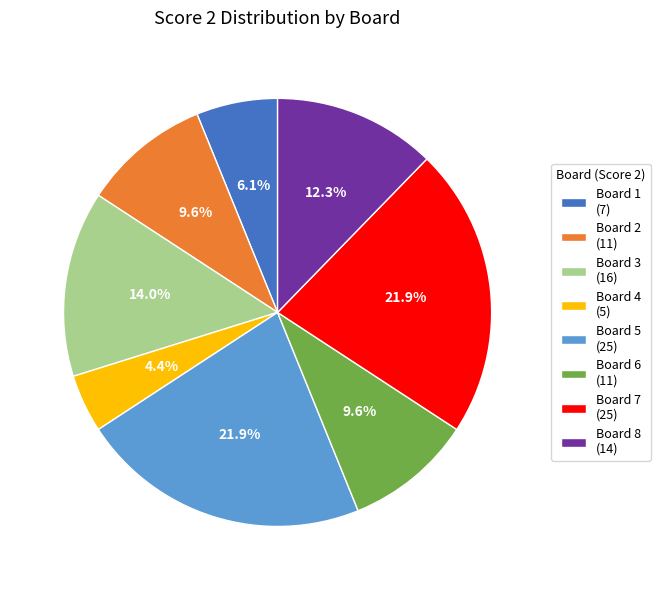

What is the total percentage of Board 1 (7) and Board 5 (25)?

28.1%